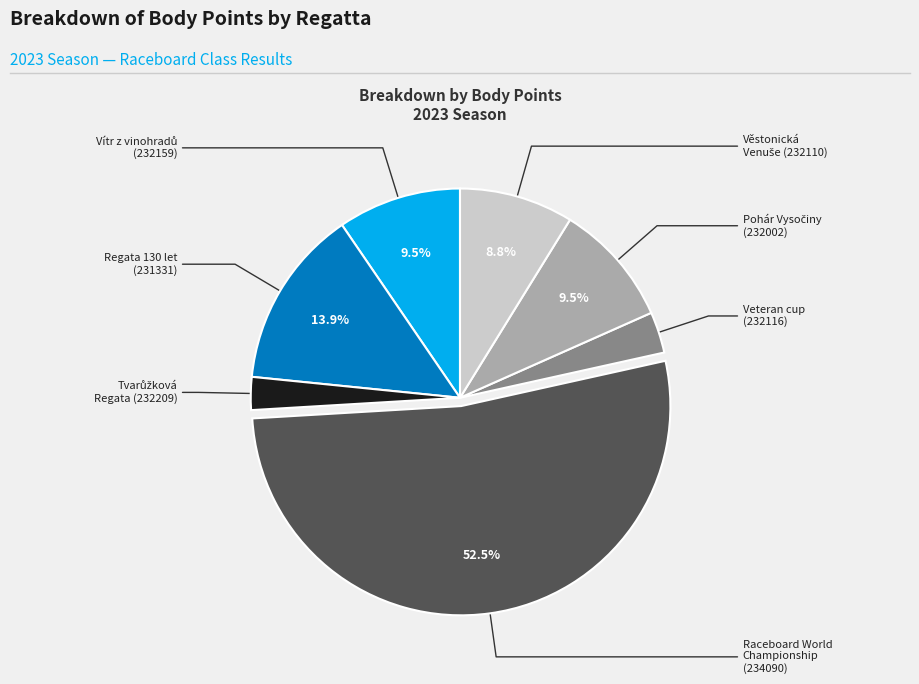

Is there any slice that represents more than half of the pie?

Yes